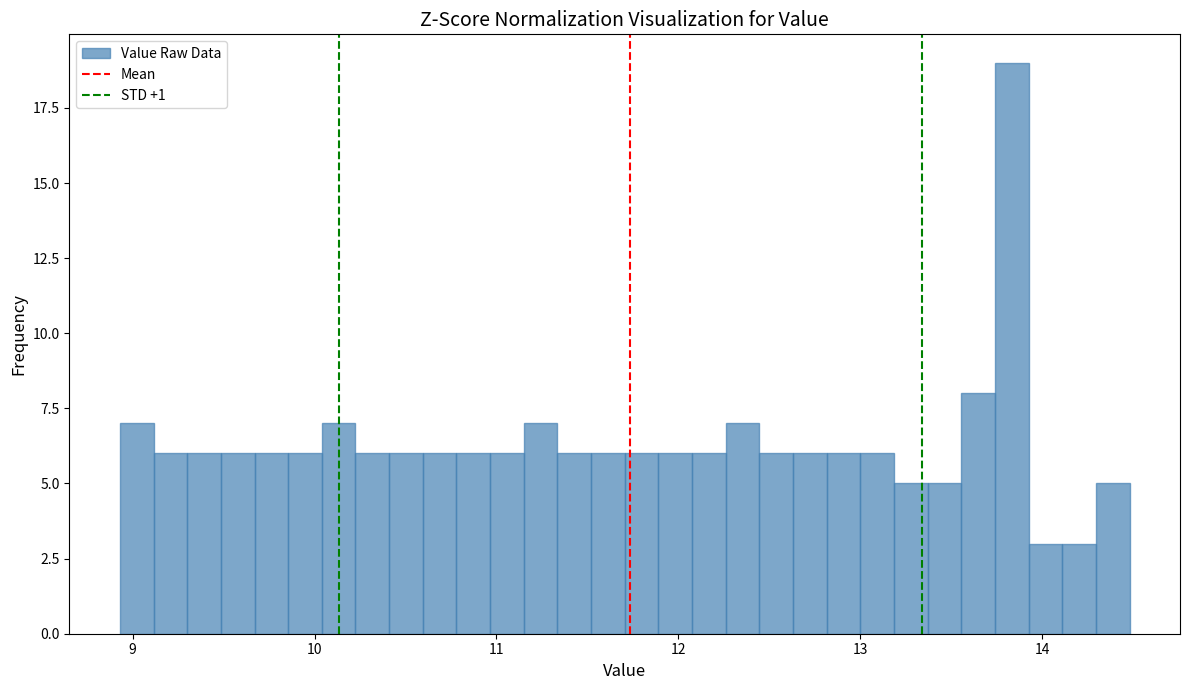

Around what value on the x-axis is the tallest bar? Give the approximate position of its centre, as read against the axis.

13.8